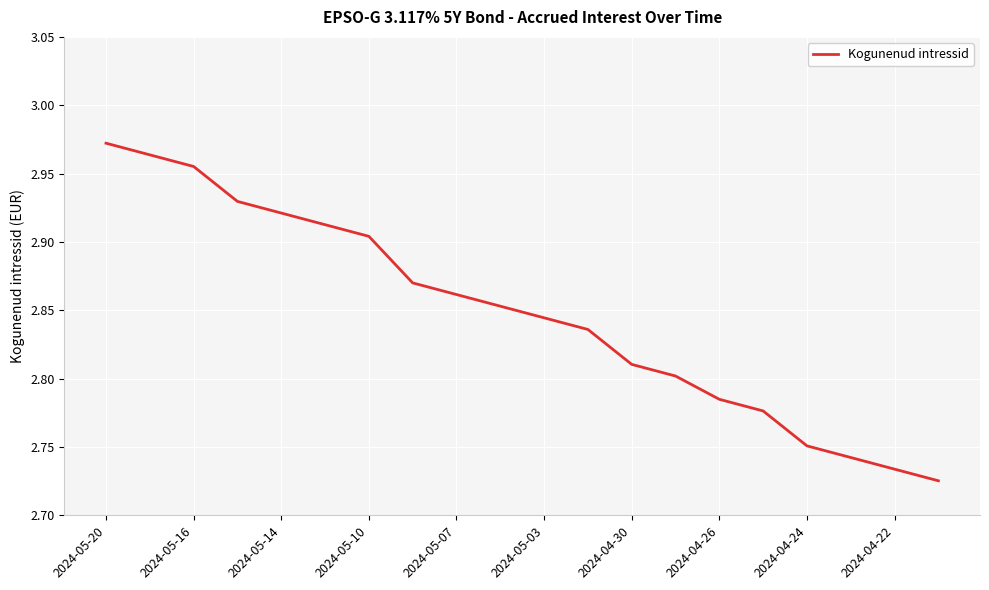

The value at 2024-05-03 is 0.8. True or false?

False